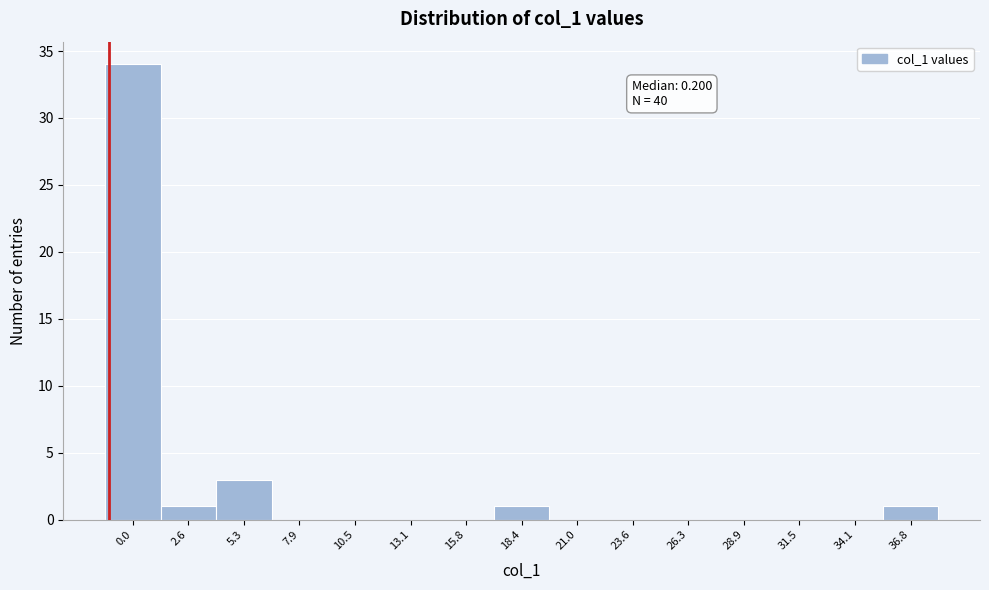

Reading left to right, transcribe all the data shown in this chart.

0.0=34	2.6=1	5.3=3	7.9=0	10.5=0	13.1=0	15.8=0	18.4=1	21.0=0	23.6=0	26.3=0	28.9=0	31.5=0	34.1=0	36.8=1